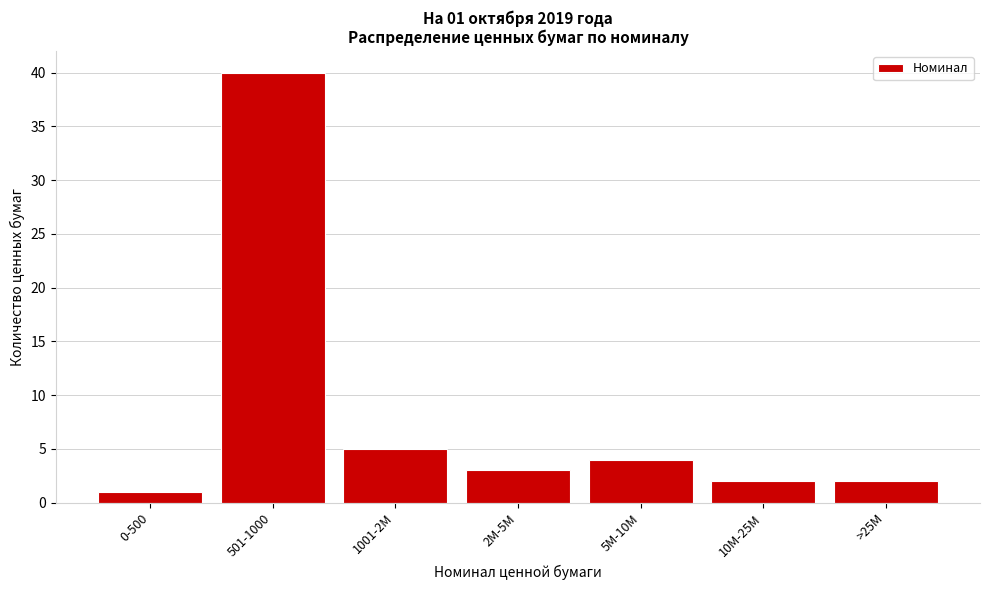

Reading left to right, extract all data points from this chart.

1	40	5	3	4	2	2